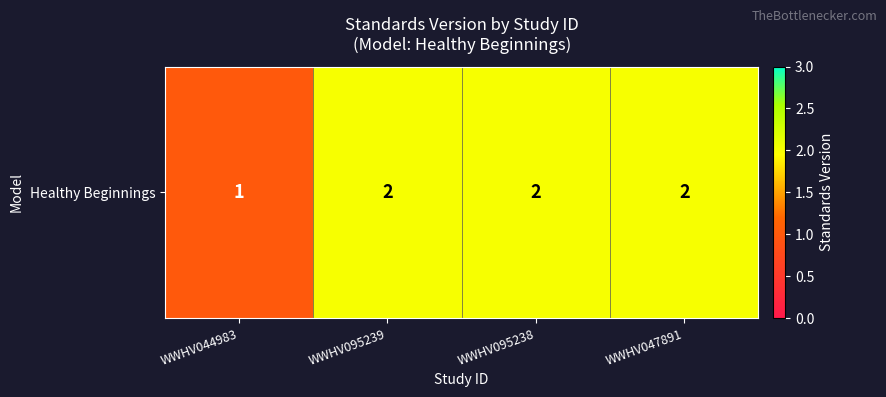

What value does the data have at WWHV047891?

2